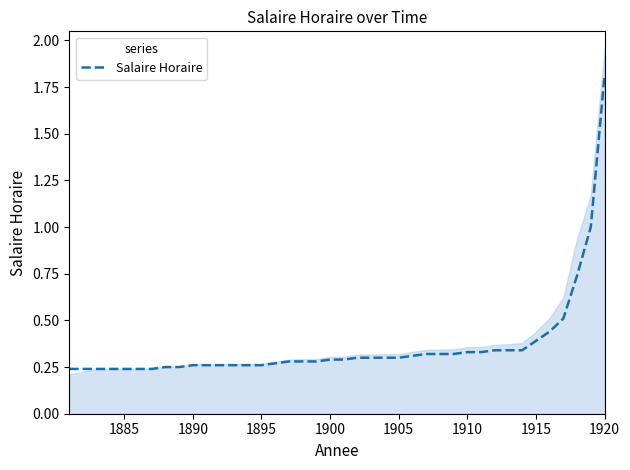

The Salaire Horaire series shows 0.1 at 1895. True or false?

False